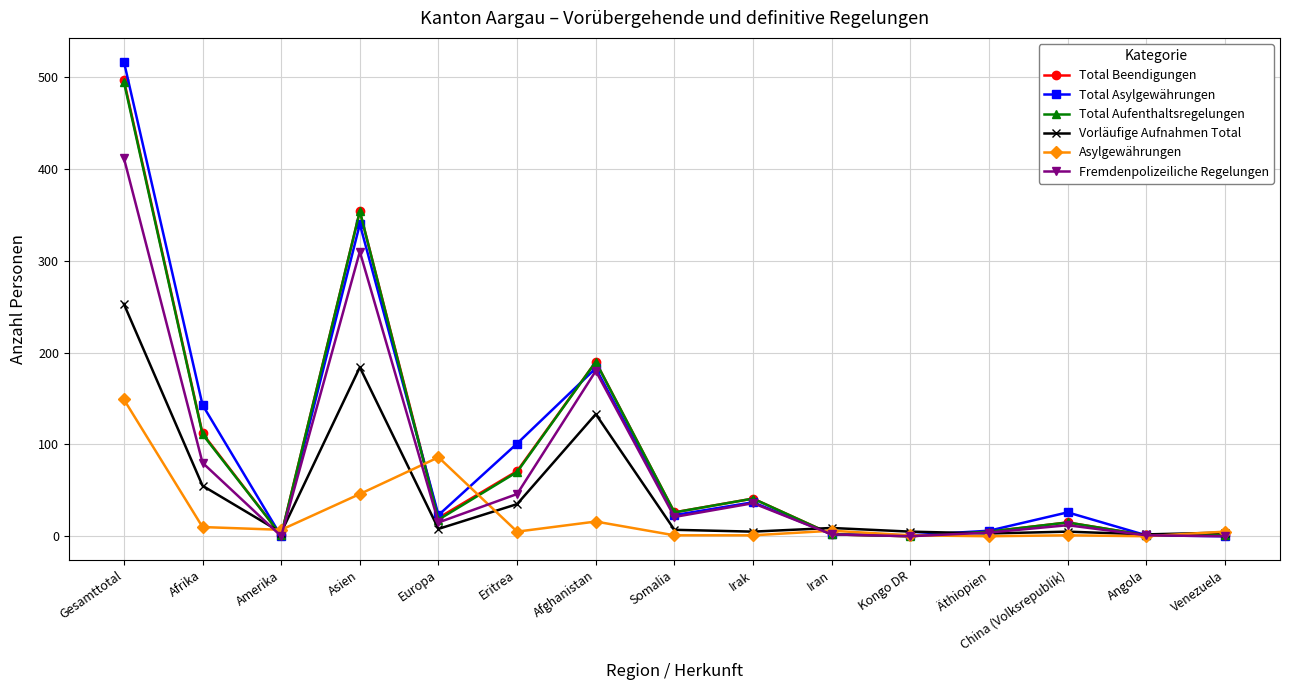

Does the chart have visible grid lines?

Yes